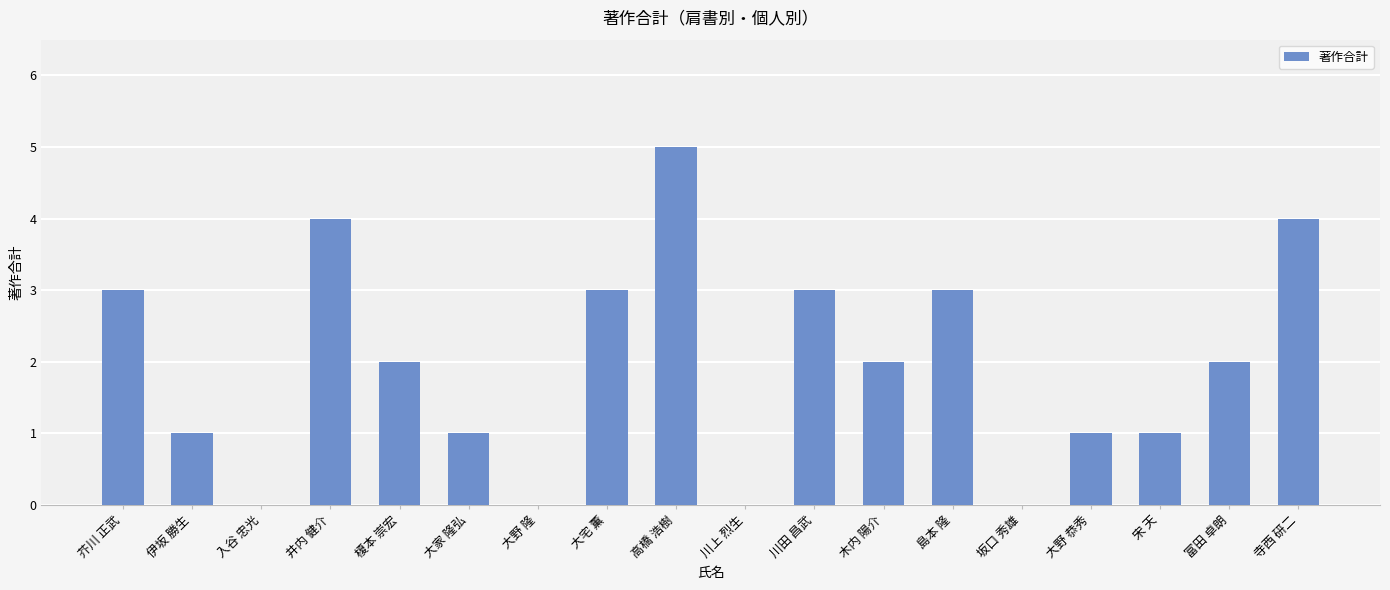

Reading left to right, list all the values displayed in this chart.

3	1	0	4	2	1	0	3	5	0	3	2	3	0	1	1	2	4